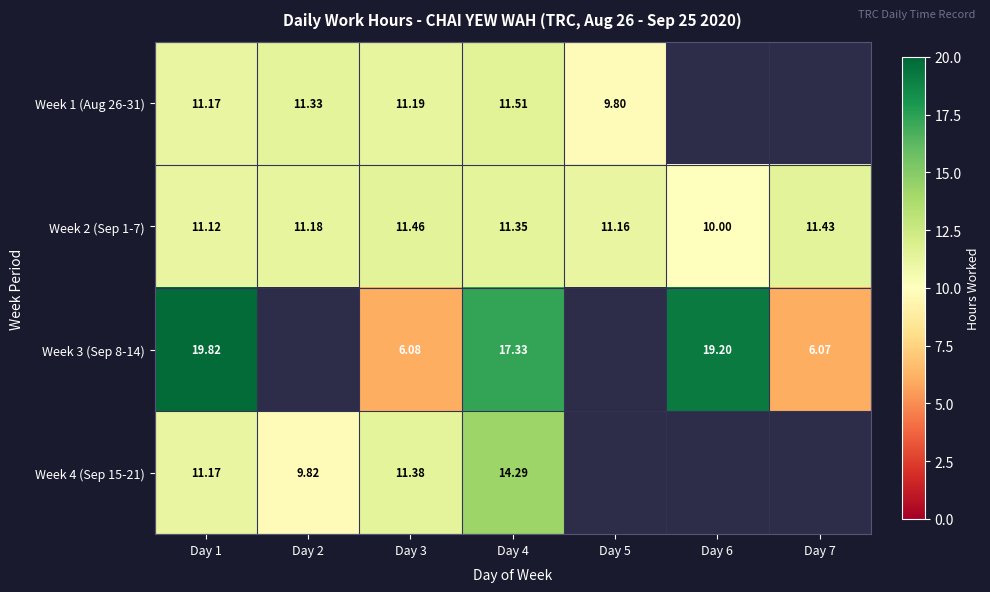

Is the value of Week 3 (Sep 8-14) at Day 4 greater than the value of Week 1 (Aug 26-31) at Day 4?

Yes